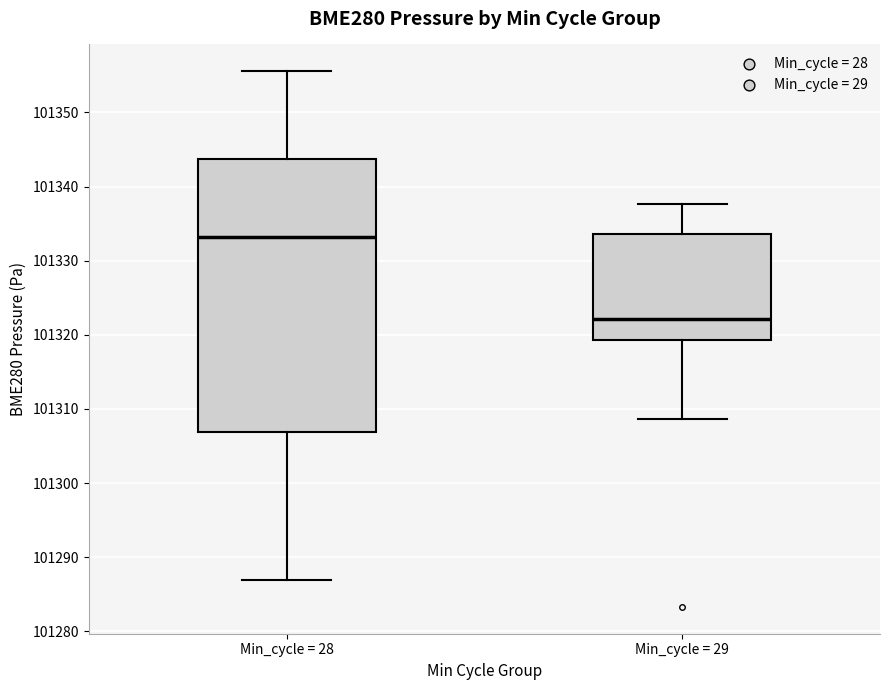

Where does the upper whisker of the box for Min_cycle = 29 end on the y-axis? The values are not printed on the chart, so give them approximately, as read against the axis.

101338